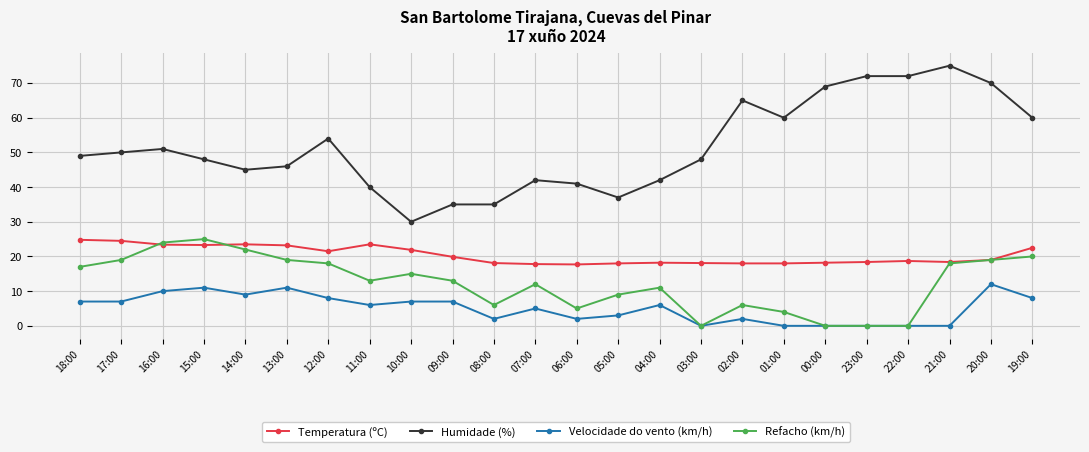

True or false: Temperatura (ºC) and Humidade (%) intersect in this chart.

False